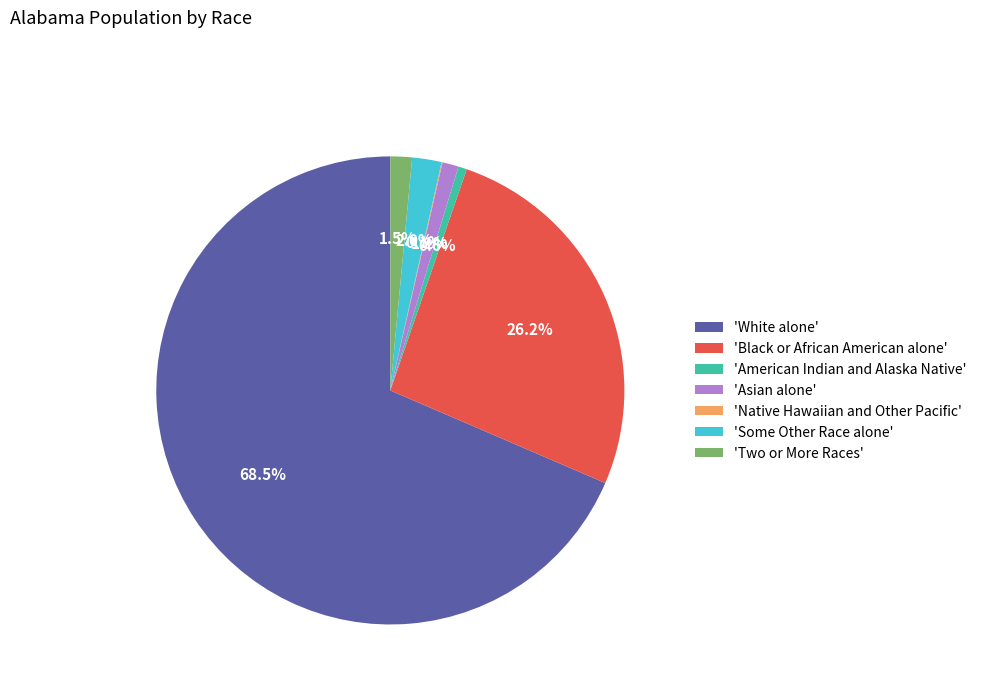

Combined, do 'White alone' and 'Two or More Races' account for over 50%?

Yes